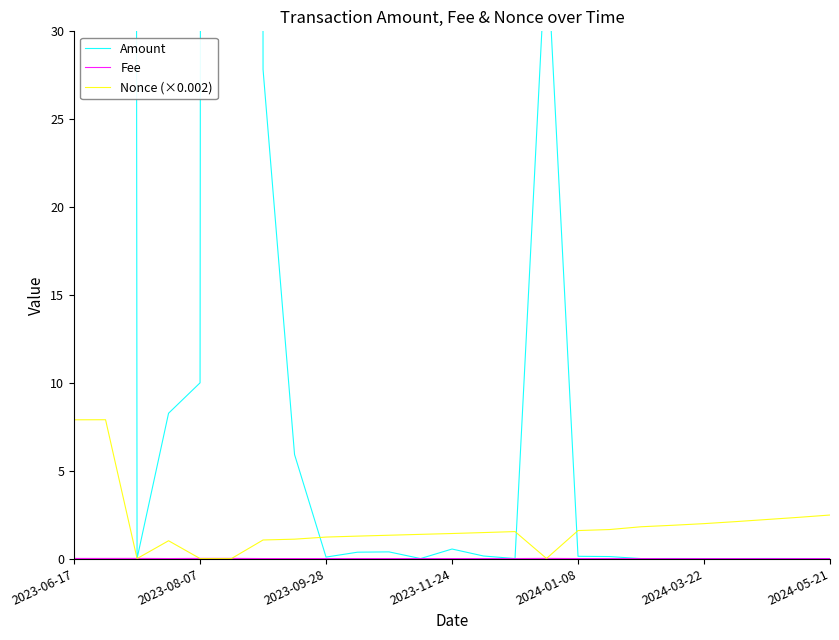

The Nonce (×0.002) series shows 2.0 at 2024-03-22. True or false?

True